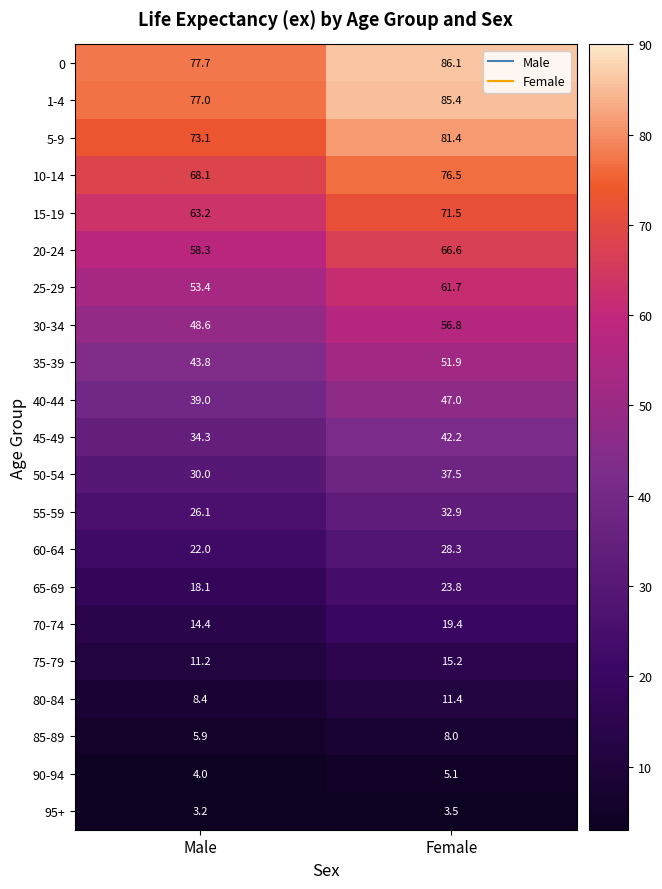

What is the sum of all 20-24 values?

124.9